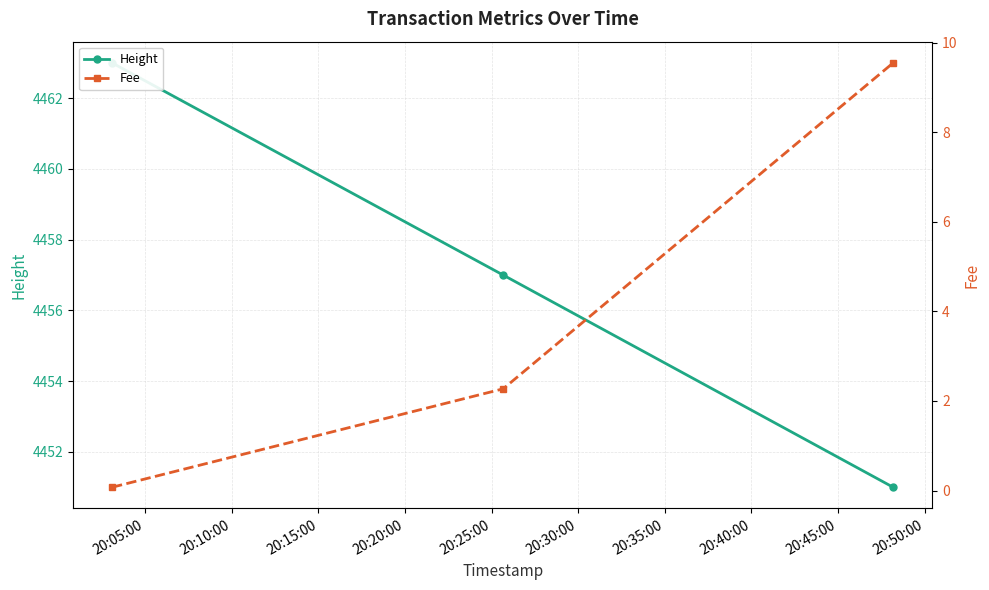

How many data points does each series have?

3